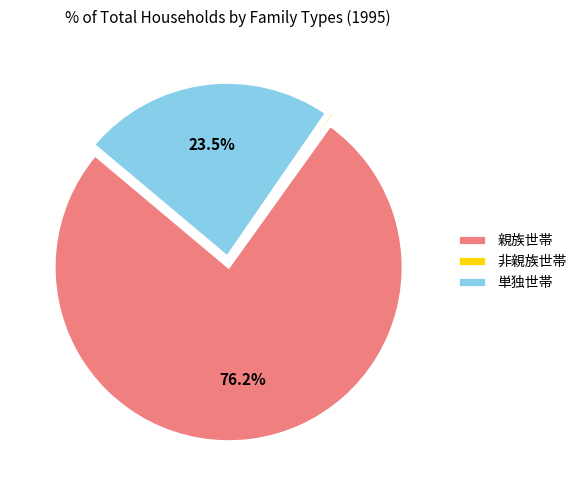

The 非親族世帯 slice represents 12% of the pie. True or false?

False